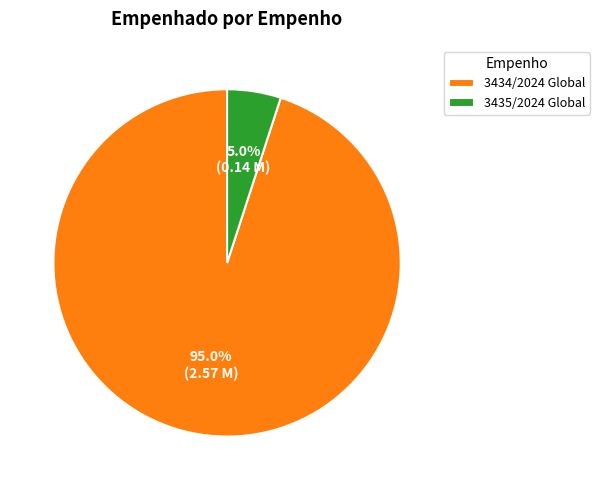

Rank the categories by value from highest to lowest.

3434/2024 Global, 3435/2024 Global